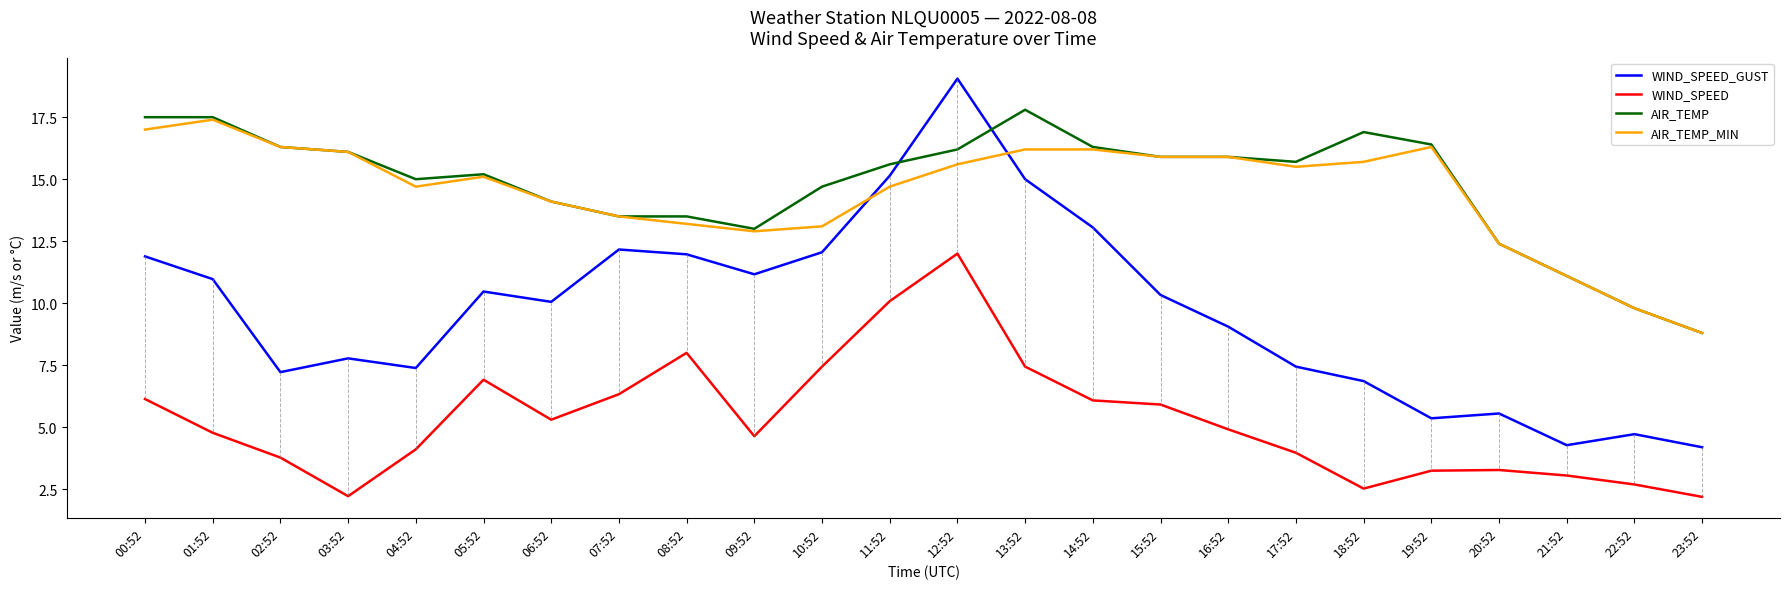

How many categories are shown in the chart?

24